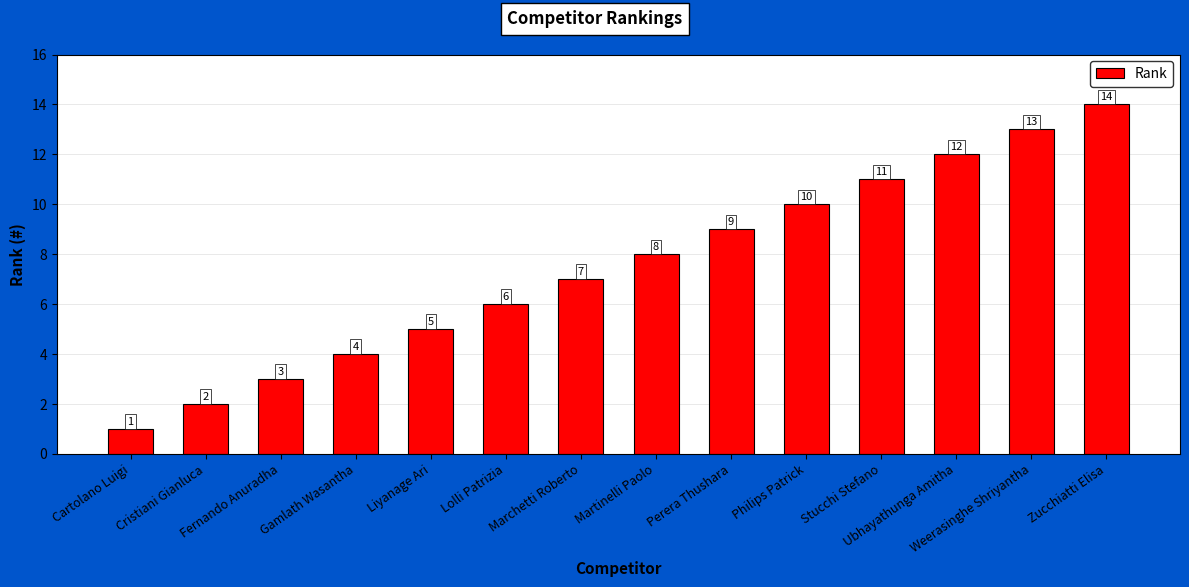

Reading left to right, transcribe all the data shown in this chart.

1	2	3	4	5	6	7	8	9	10	11	12	13	14